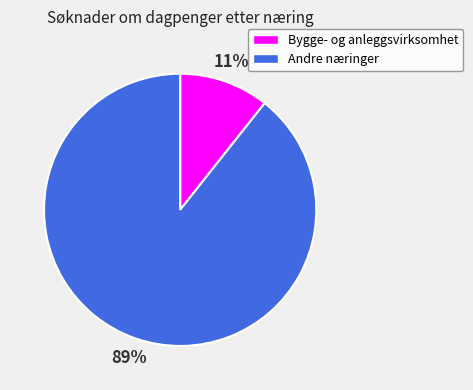

To the nearest percent, what is the combined percentage of Bygge- og anleggsvirksomhet and Andre næringer?

100%